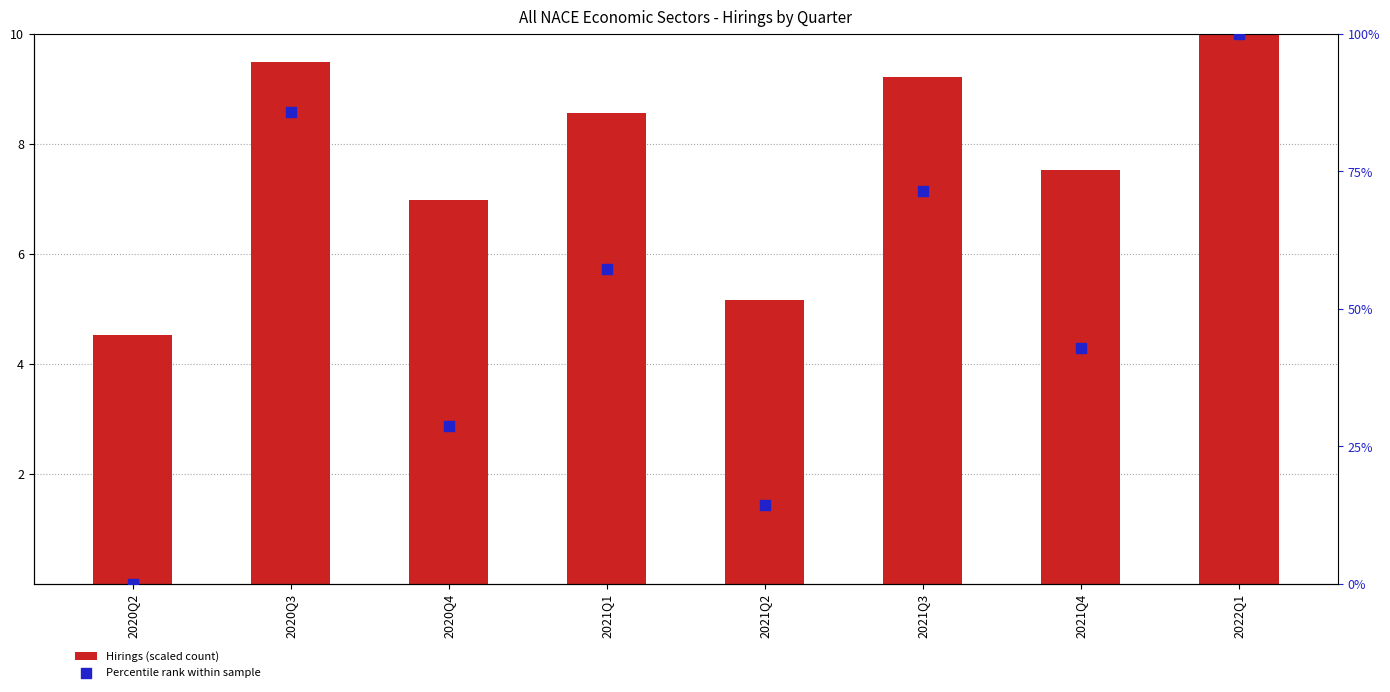

Which series contains the highest Y value?

Percentile rank